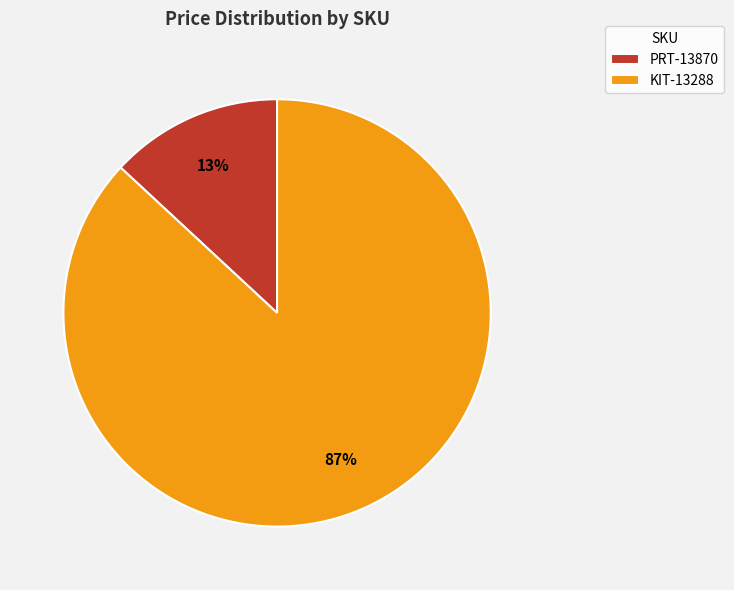

To the nearest percent, what is the difference between the KIT-13288 and PRT-13870 slice percentages?

74%